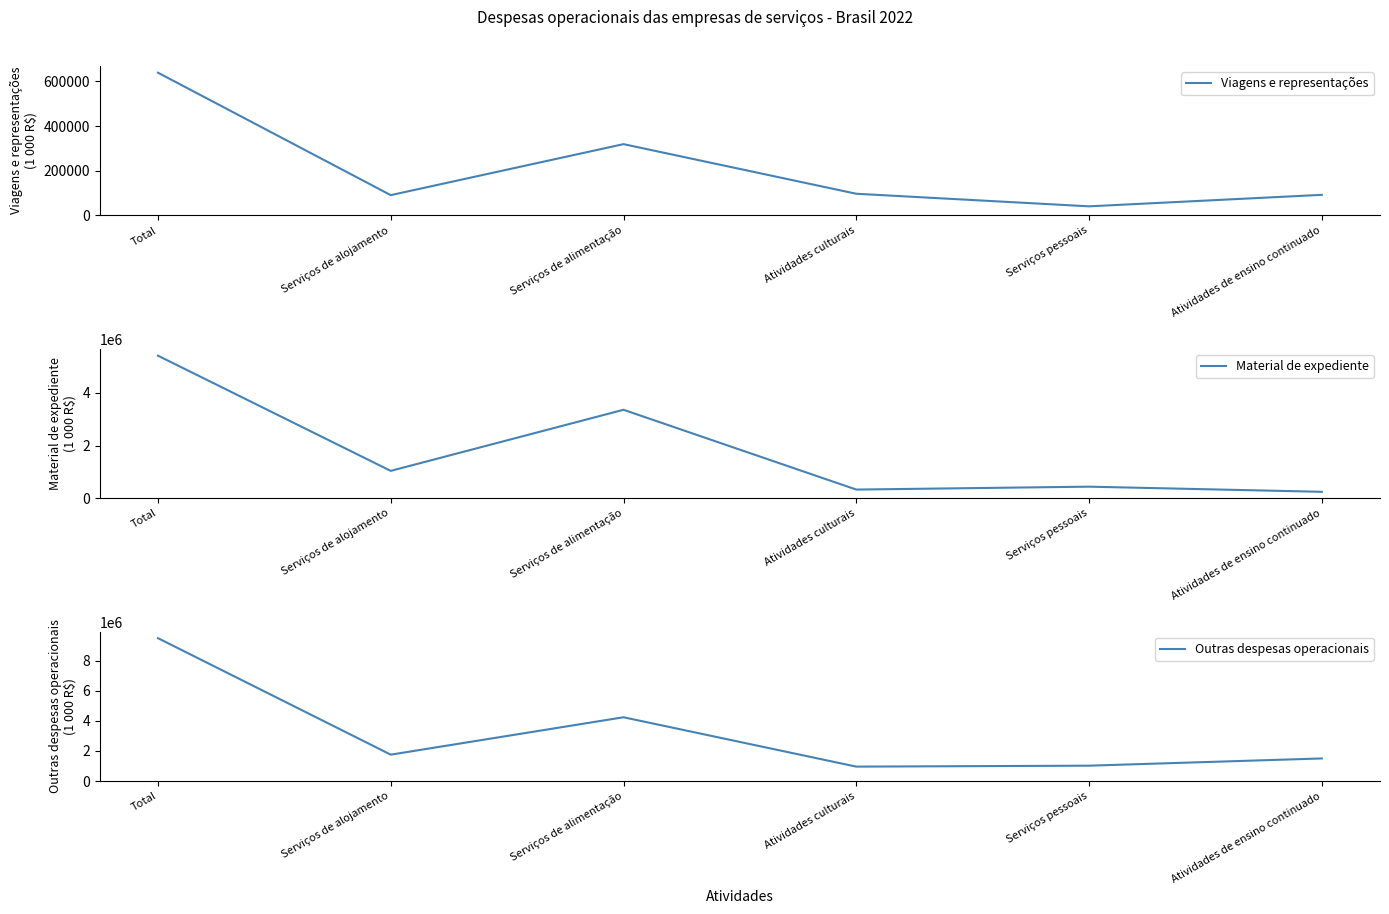

What are all the series names shown in the legend?

Viagens e representações, Material de expediente, Outras despesas operacionais